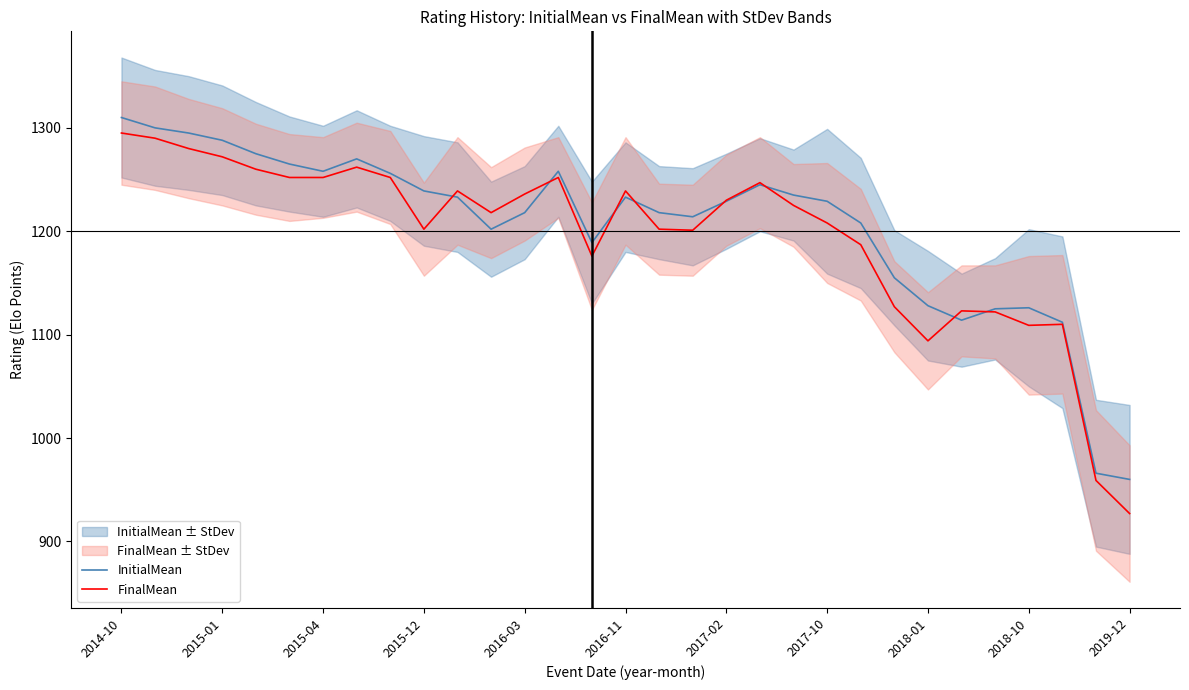

At which label does FinalMean reach its minimum?

2019-12